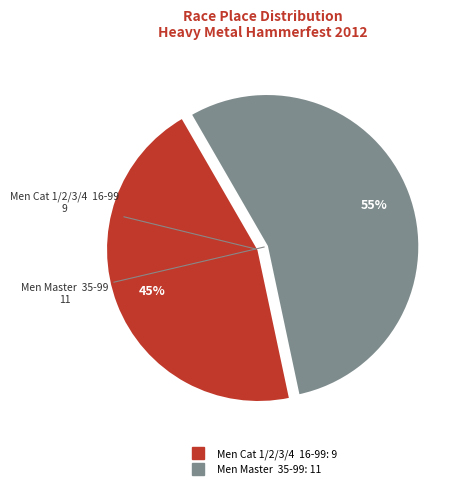

To the nearest percent, what is the average slice percentage?

50%